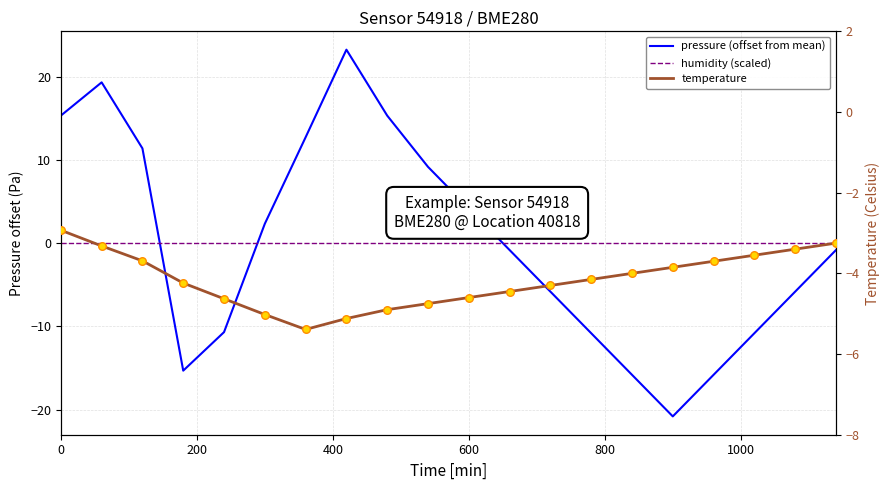

Is the value of temperature exp at 19 greater than the value of temperature at 10?

Yes